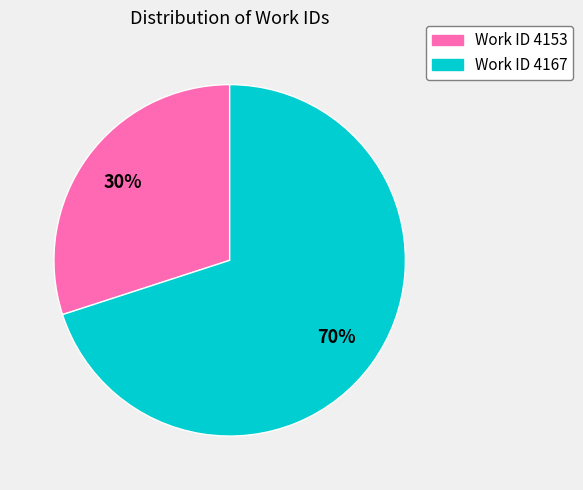

How many segments does this pie chart have?

2